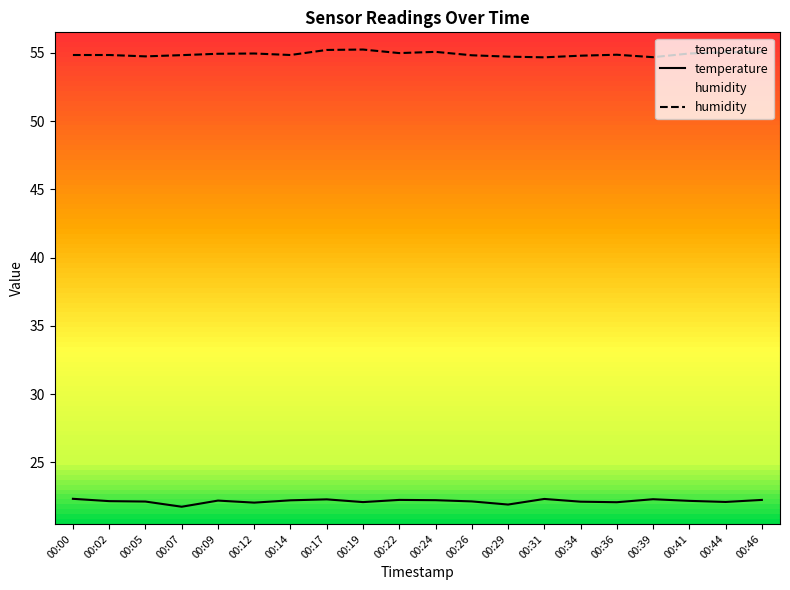

Rank the series at 00:24 from highest to lowest value.

humidity, temperature